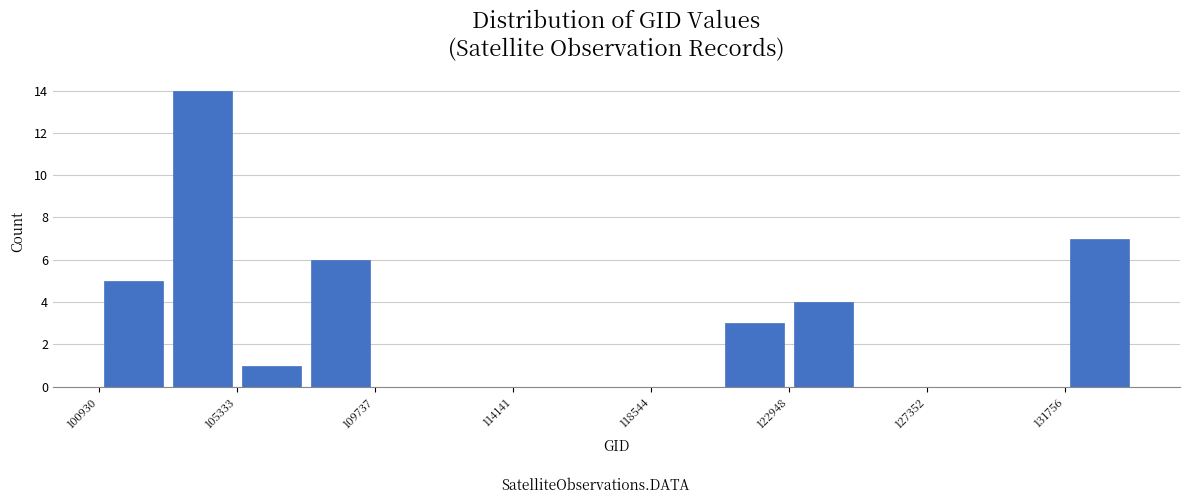

Reading left to right, list every bar in this chart as the range it spans on the x-axis followed by its height. Neither the bar edges nor the heights are printed on the chart, so give them approximately, as read against the axes.

101000 to 103000: 5
103000 to 105500: 14
105500 to 107500: 1
107500 to 109500: 6
109500 to 112000: 0
112000 to 114000: 0
114000 to 116500: 0
116500 to 118500: 0
118500 to 120500: 0
120500 to 123000: 3
123000 to 125000: 4
125000 to 127500: 0
127500 to 129500: 0
129500 to 132000: 0
132000 to 134000: 7